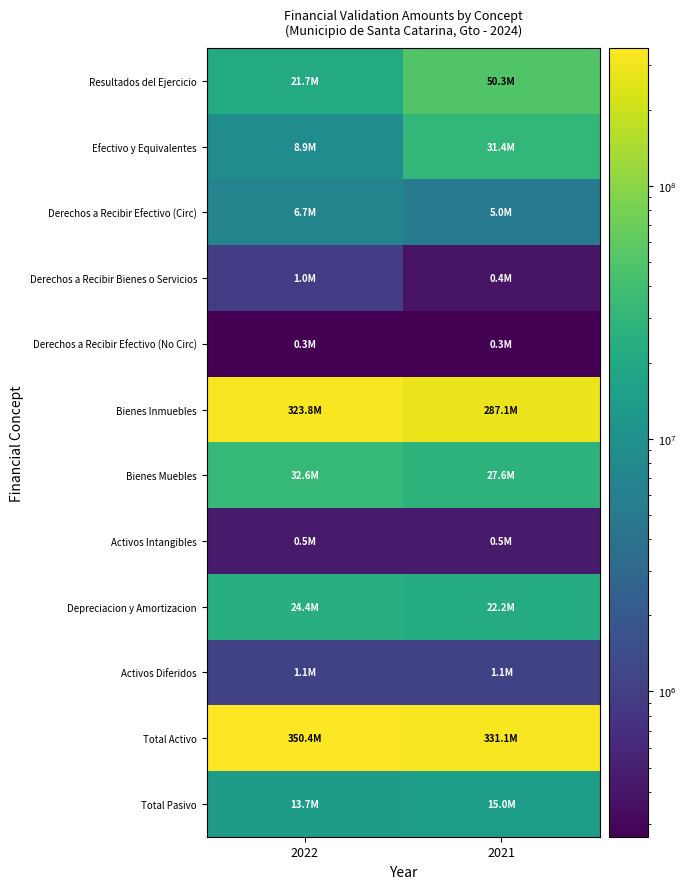

Reading left to right, transcribe all the data shown in this chart.

Resultados del Ejercicio: 2022=21745447.1	2021=50260496.9
Efectivo y Equivalentes: 2022=8851233.1	2021=31379160.9
Derechos a Recibir Efectivo (Circ): 2022=6729221.5	2021=5043341.2
Derechos a Recibir Bienes o Servicios: 2022=987906.2	2021=390960.7
Derechos a Recibir Efectivo (No Circ): 2022=266394.0	2021=266394.0
Bienes Inmuebles: 2022=323827875.4	2021=287075789.9
Bienes Muebles: 2022=32637032.4	2021=27579424.4
Activos Intangibles: 2022=453163.5	2021=453163.5
Depreciacion y Amortizacion: 2022=24379152.5	2021=22152202.9
Activos Diferidos: 2022=1064994.2	2021=1064994.2
Total Activo: 2022=350438667.8	2021=331101026.0
Total Pasivo: 2022=13720134.1	2021=14960769.8